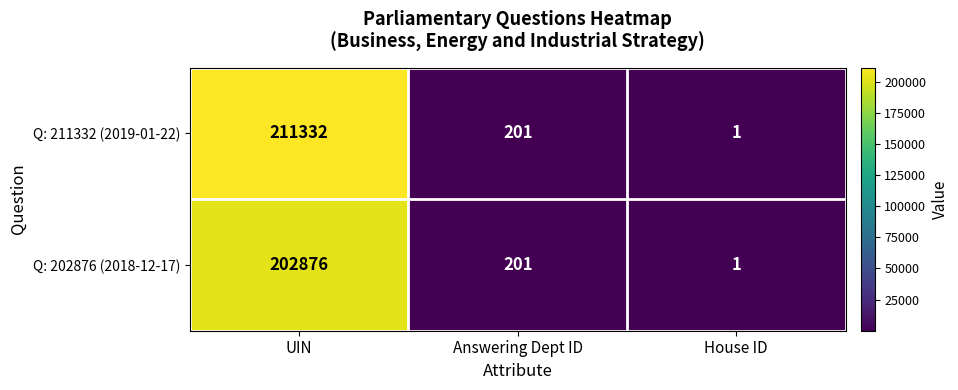

Reading left to right, list all the values displayed in this chart.

Q: 211332 (2019-01-22): UIN=211332	Answering Dept ID=201	House ID=1
Q: 202876 (2018-12-17): UIN=202876	Answering Dept ID=201	House ID=1